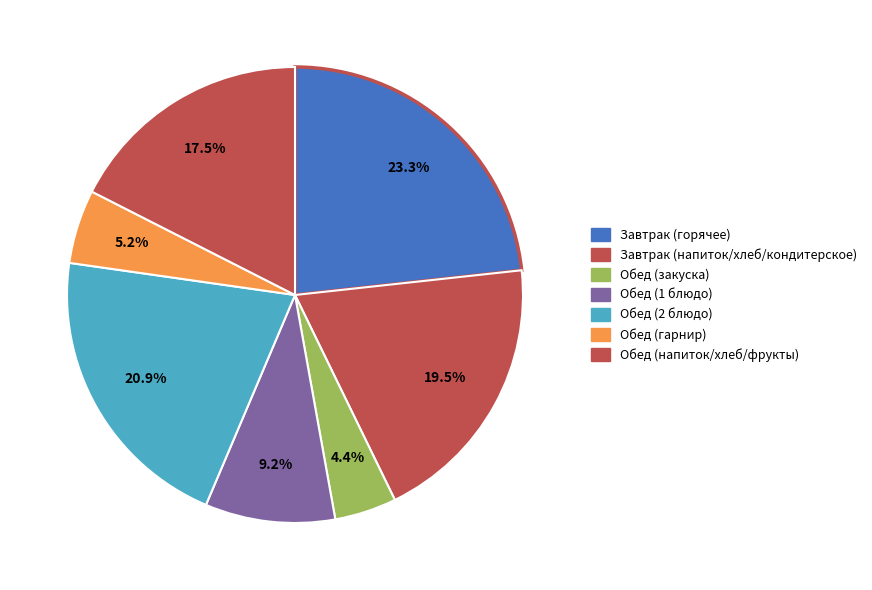

Which category has the smallest portion of the pie?

Обед (закуска)